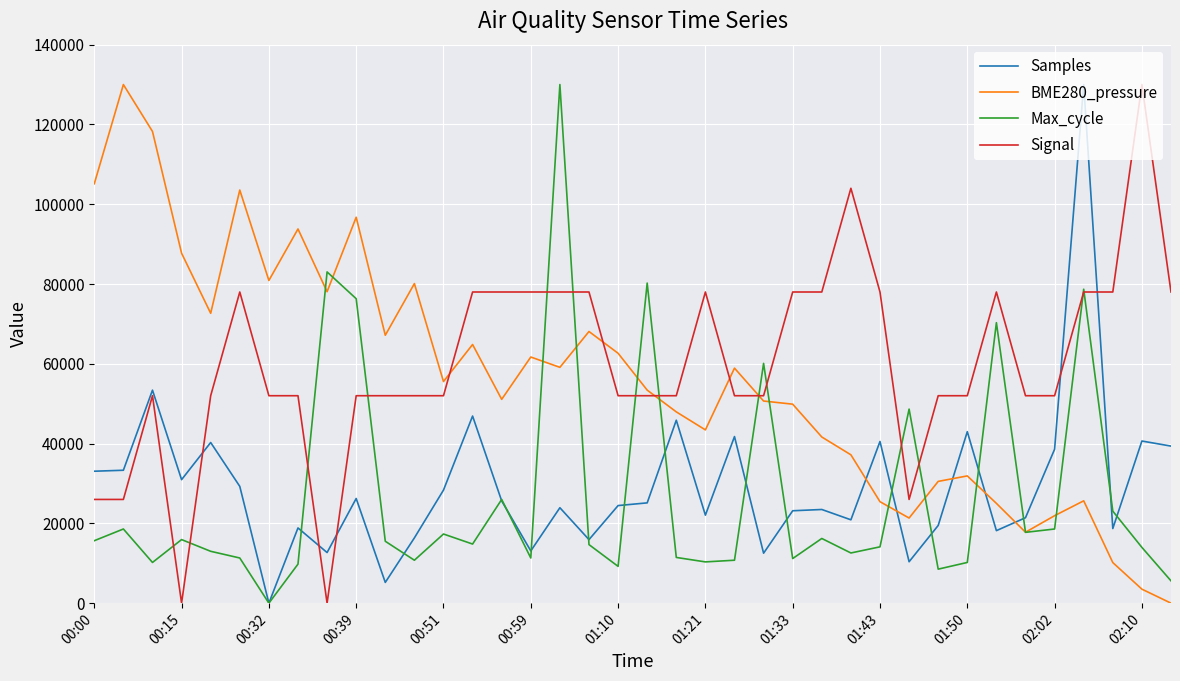

What is the maximum value for Samples?

130000.0